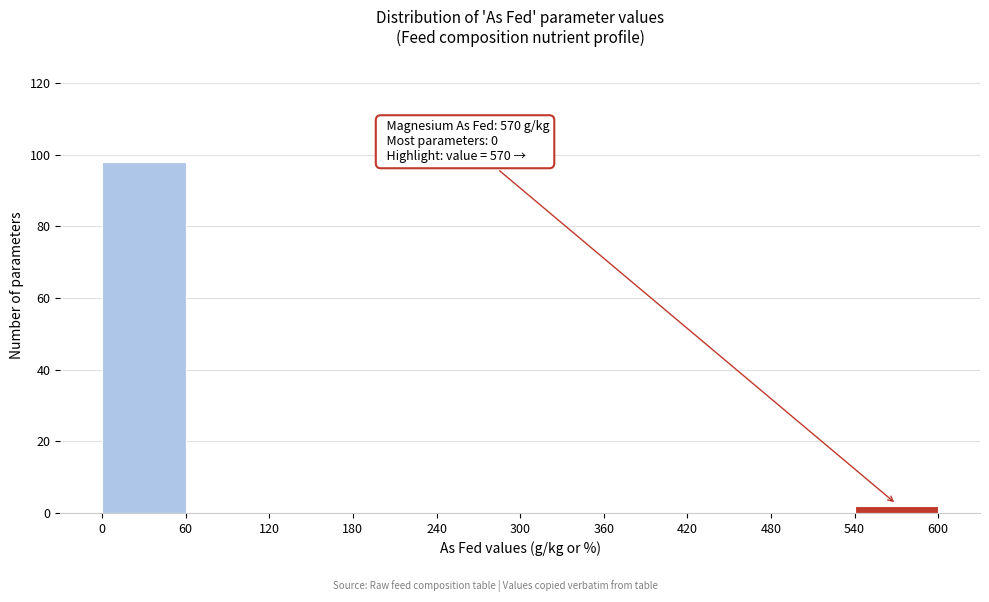

Which range on the x-axis has the tallest bar?

0 to 60